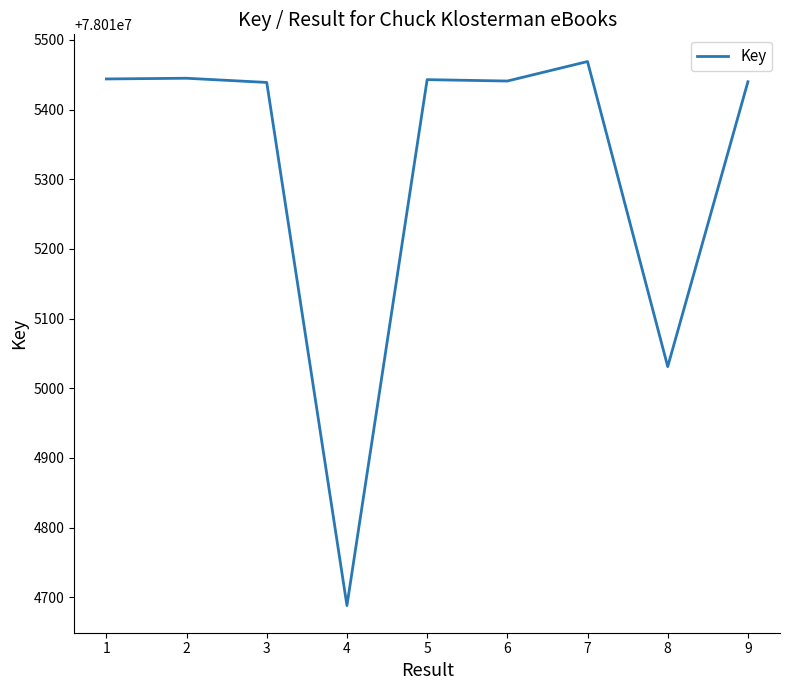

Between 8 and 4, which is larger?

8